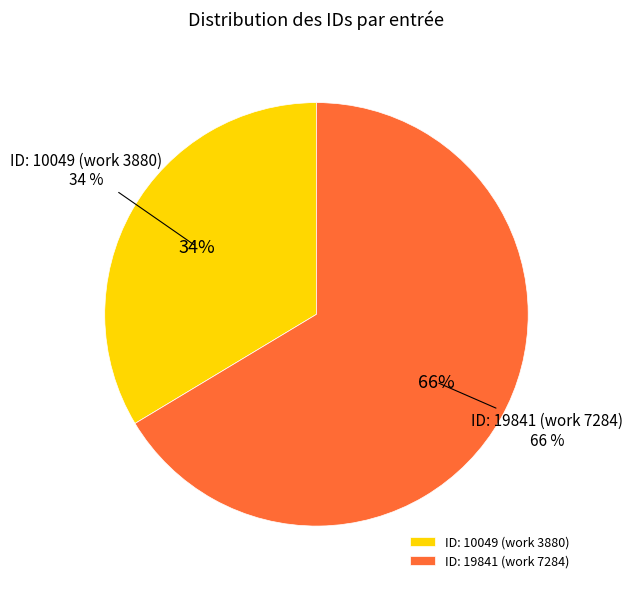

What is the smallest slice in the pie chart?

ID: 10049 (work 3880)